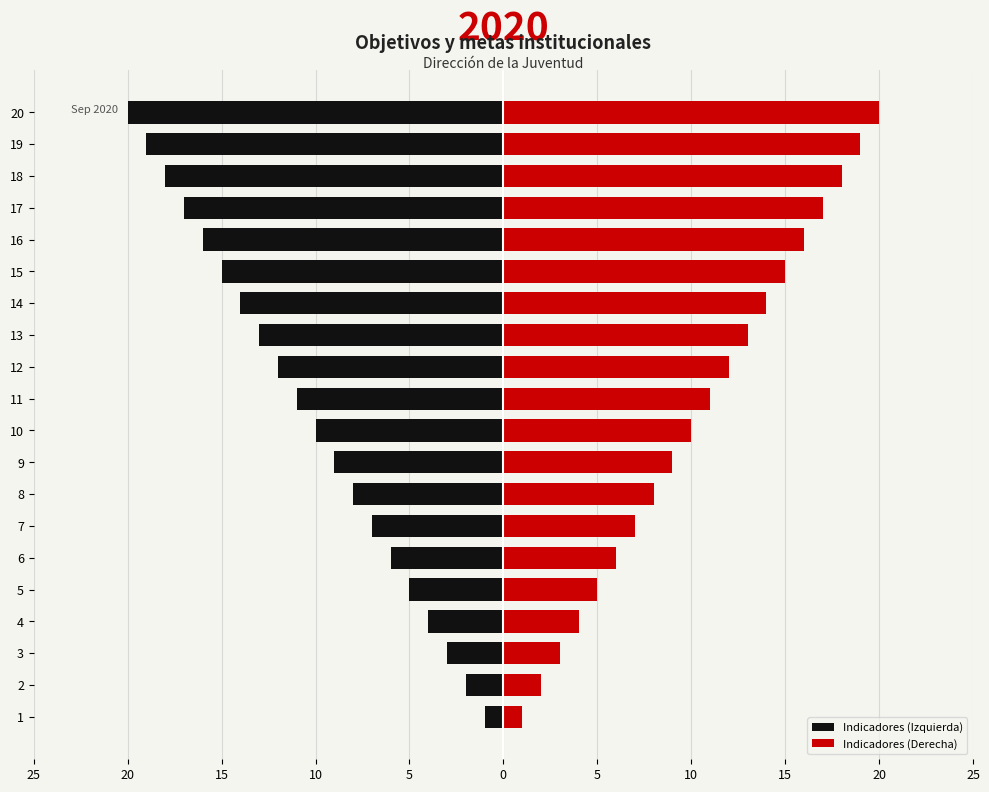

At how many categories does at least one series exceed -10?

20